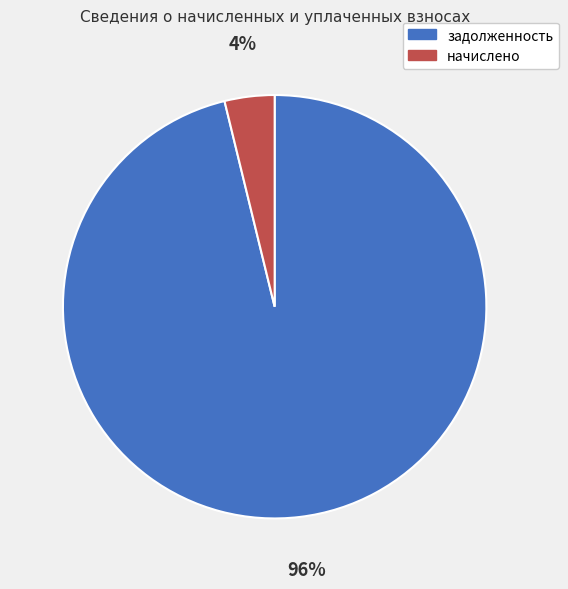

Which slice represents more than half of the pie?

задолженность